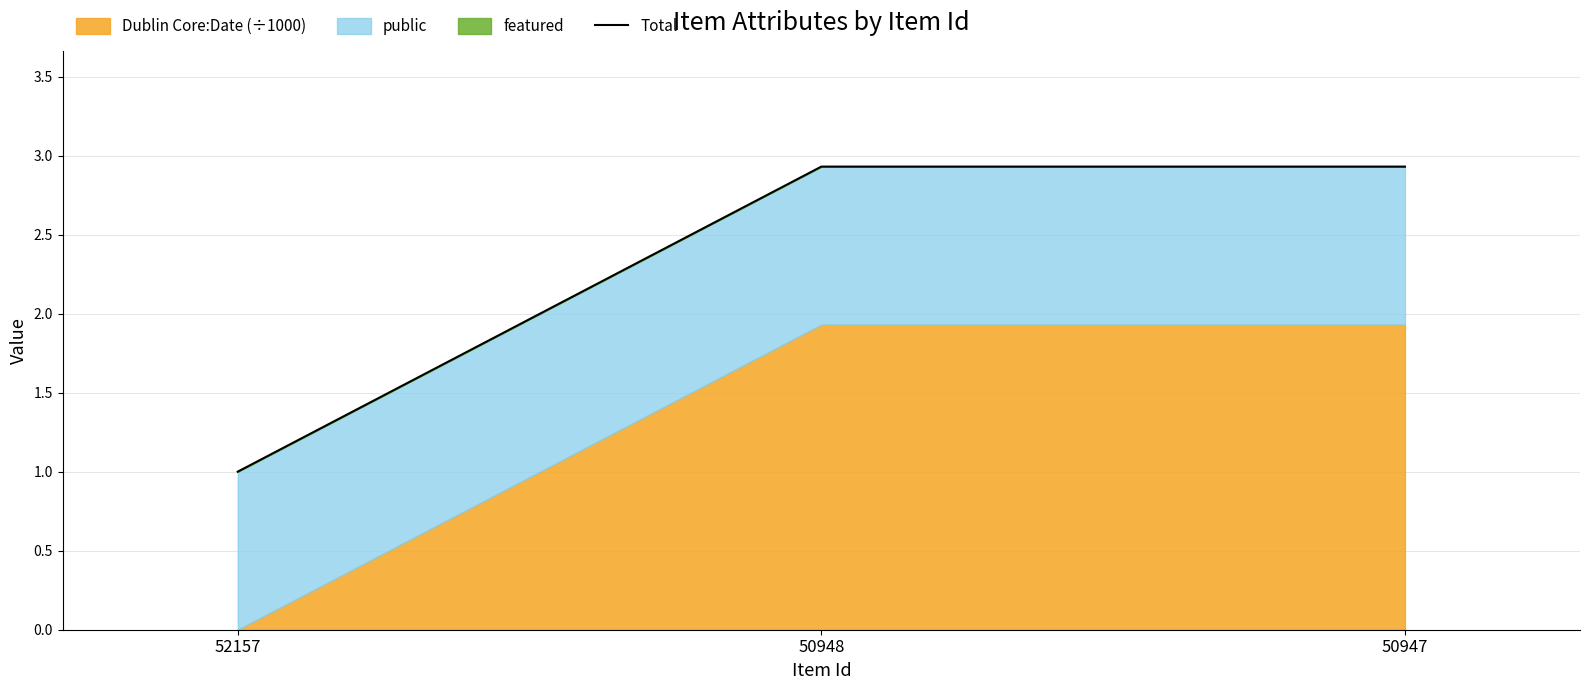

How many lines are shown in the chart?

1